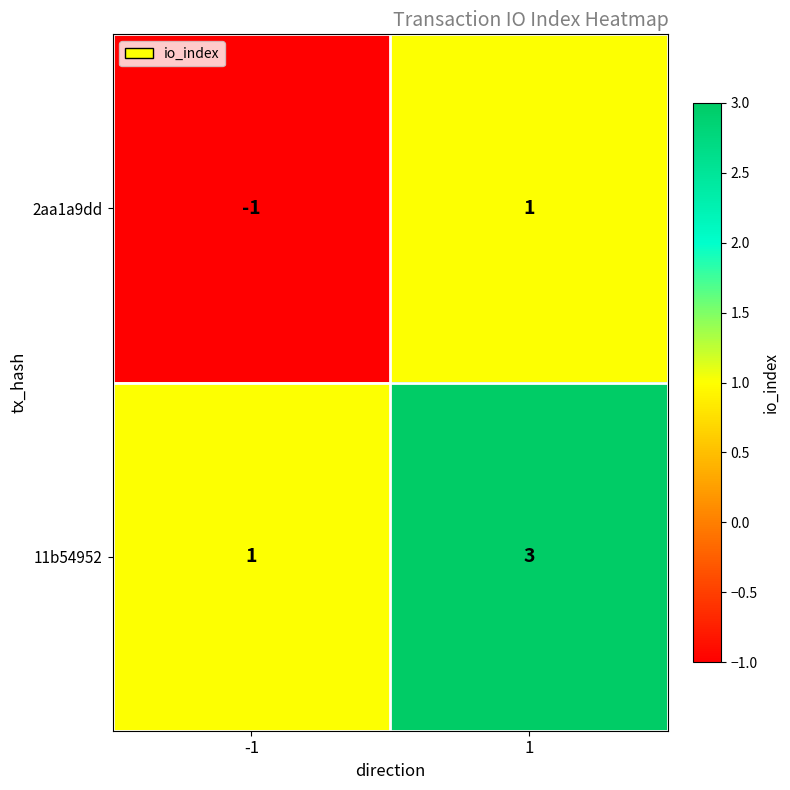

Rank the categories by 11b54952 value from highest to lowest.

1, -1